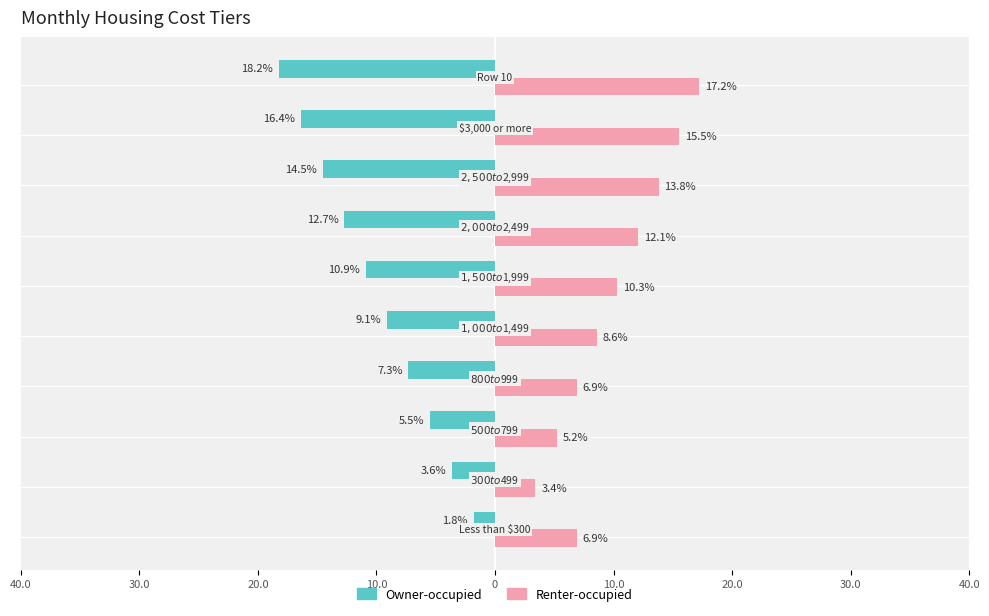

What are all the series names shown in the legend?

Owner-occupied, Renter-occupied